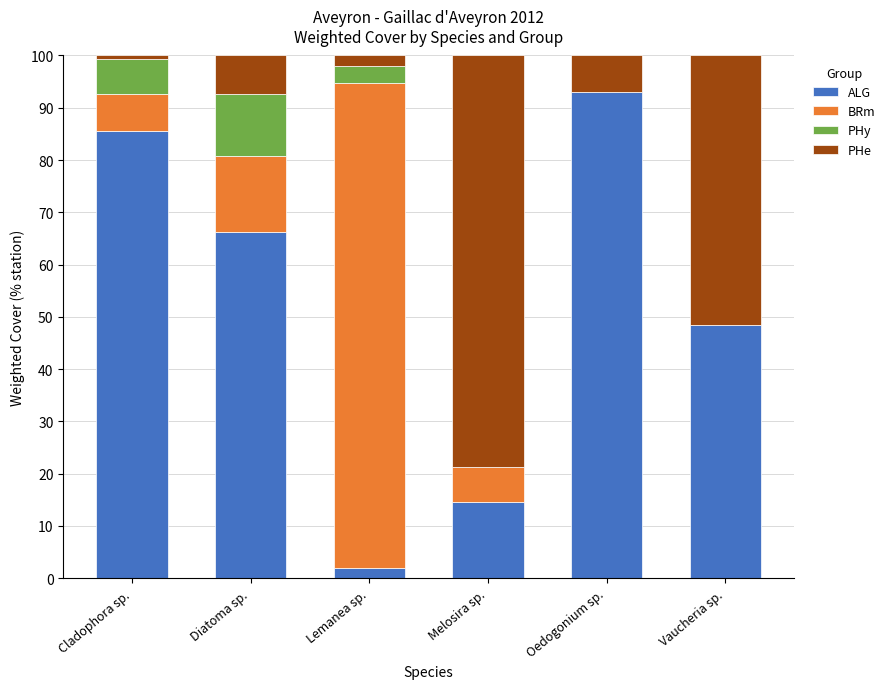

True or false: ALG has a value of 156.6 at Oedogonium sp..

False